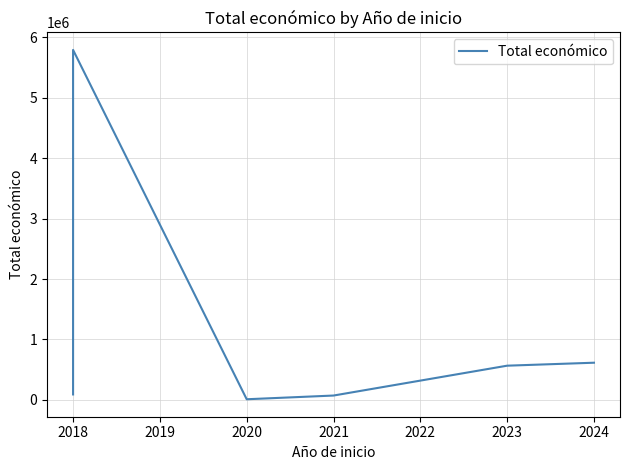

Reading left to right, what are all the values shown in this chart?

90474	5792221	10750	72165	566298	615375